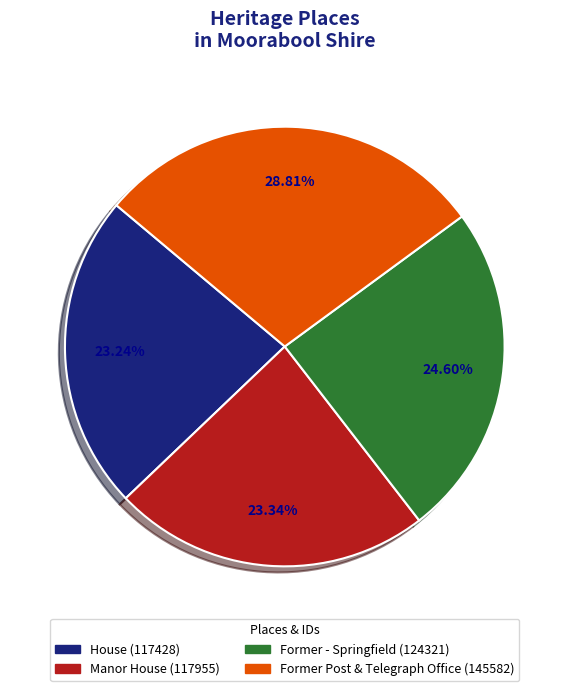

How many slices are in this pie chart?

4